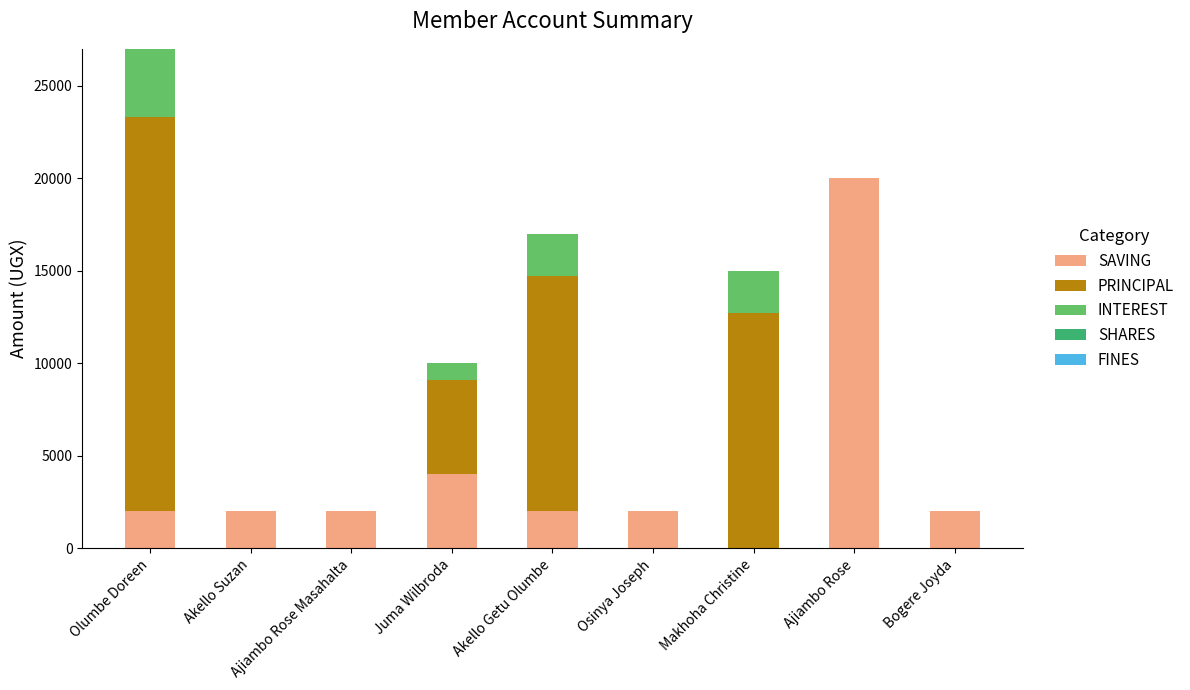

Which category has the highest value in the SAVING series?

Ajiambo Rose